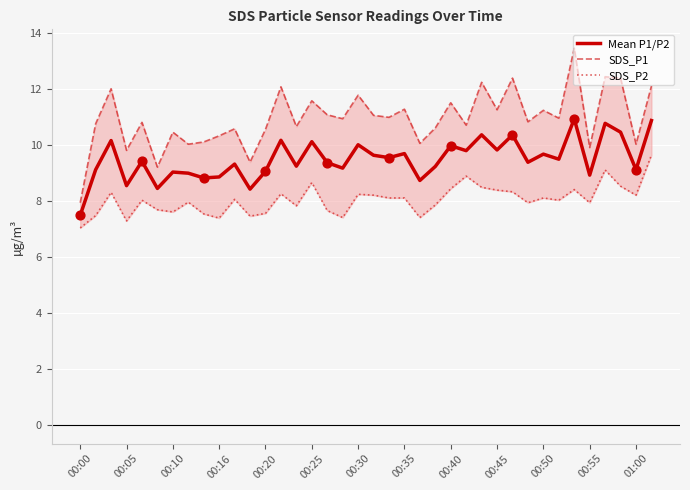

The value of Mean P1/P2 at 00:00 is 7.5. True or false?

True